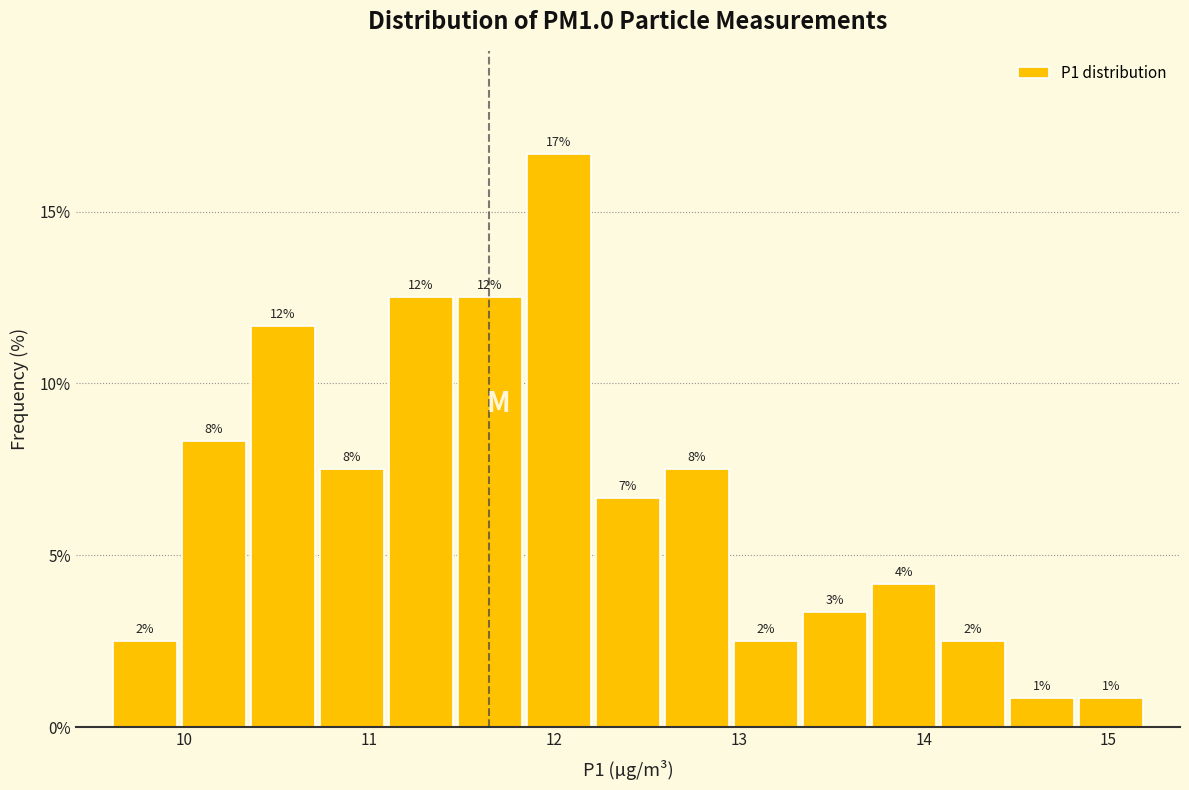

Read against the x-axis, roughly where is the centre of the tallest bar?

12.0